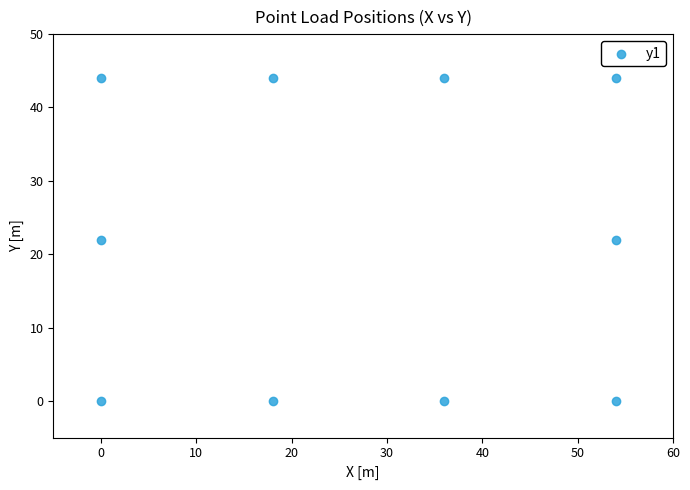

What is the average Y value?

22